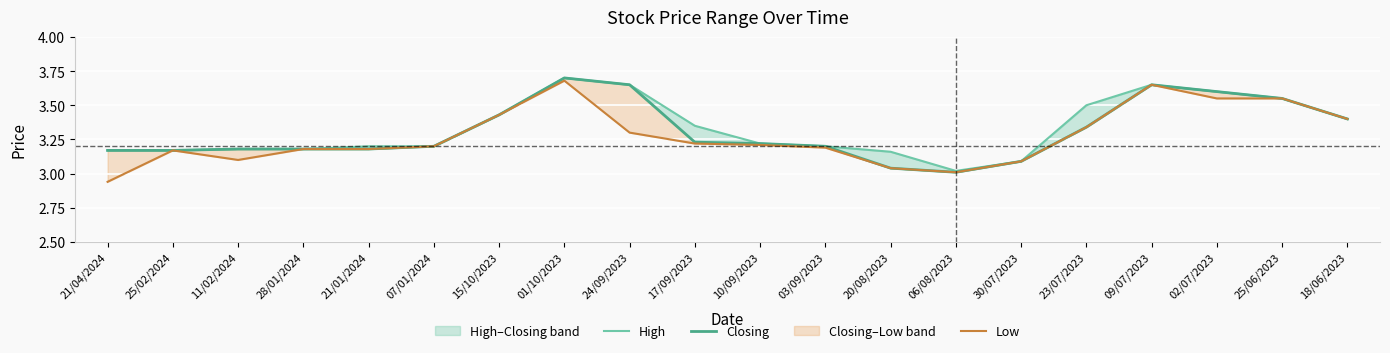

Which series has the largest range (max minus min)?

Low